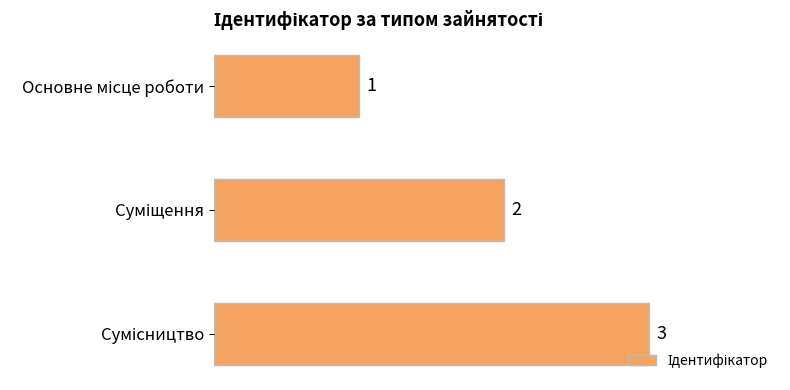

What is the value of the 2nd bar from the top?

2